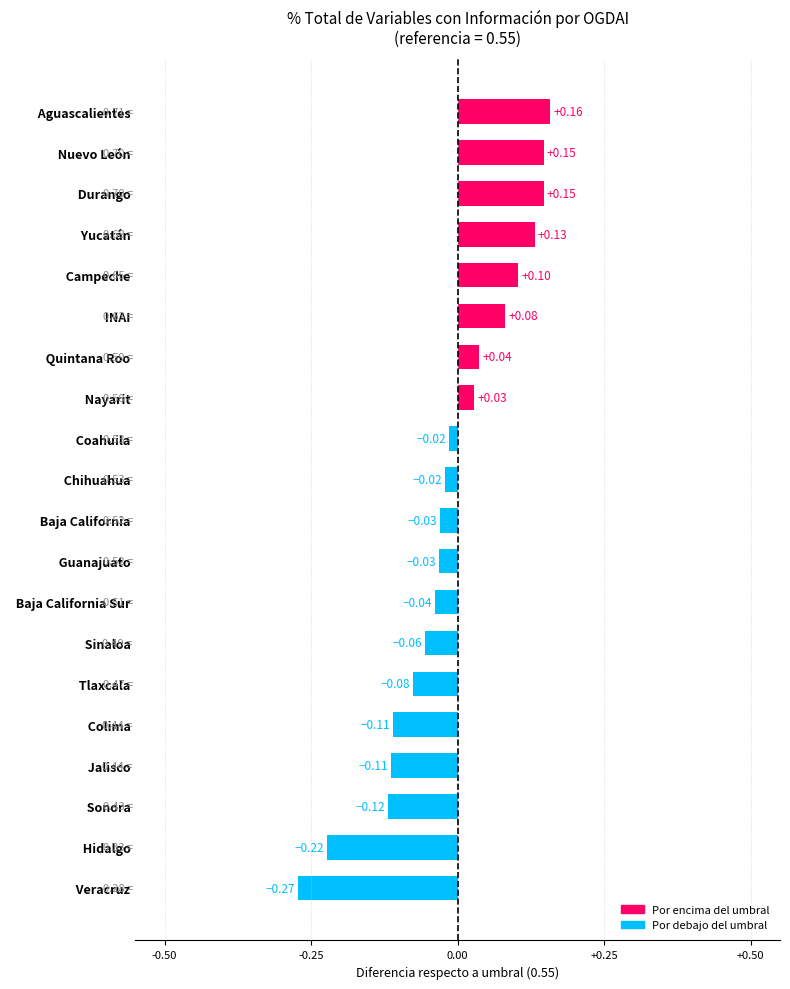

Which category has the lowest value across all series?

  Veracruz